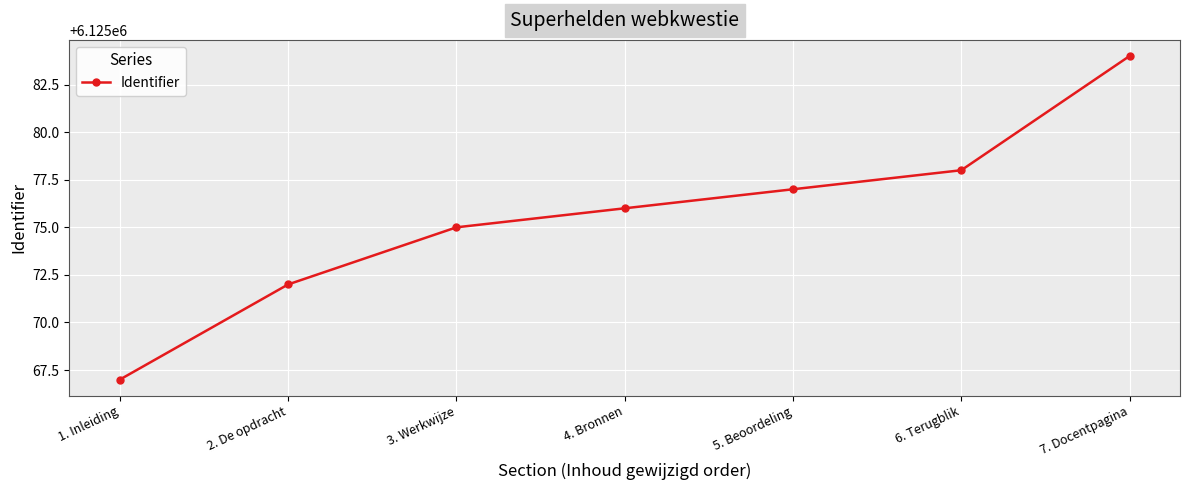

Rank the categories by value from lowest to highest.

1. Inleiding, 2. De opdracht, 3. Werkwijze, 4. Bronnen, 5. Beoordeling, 6. Terugblik, 7. Docentpagina